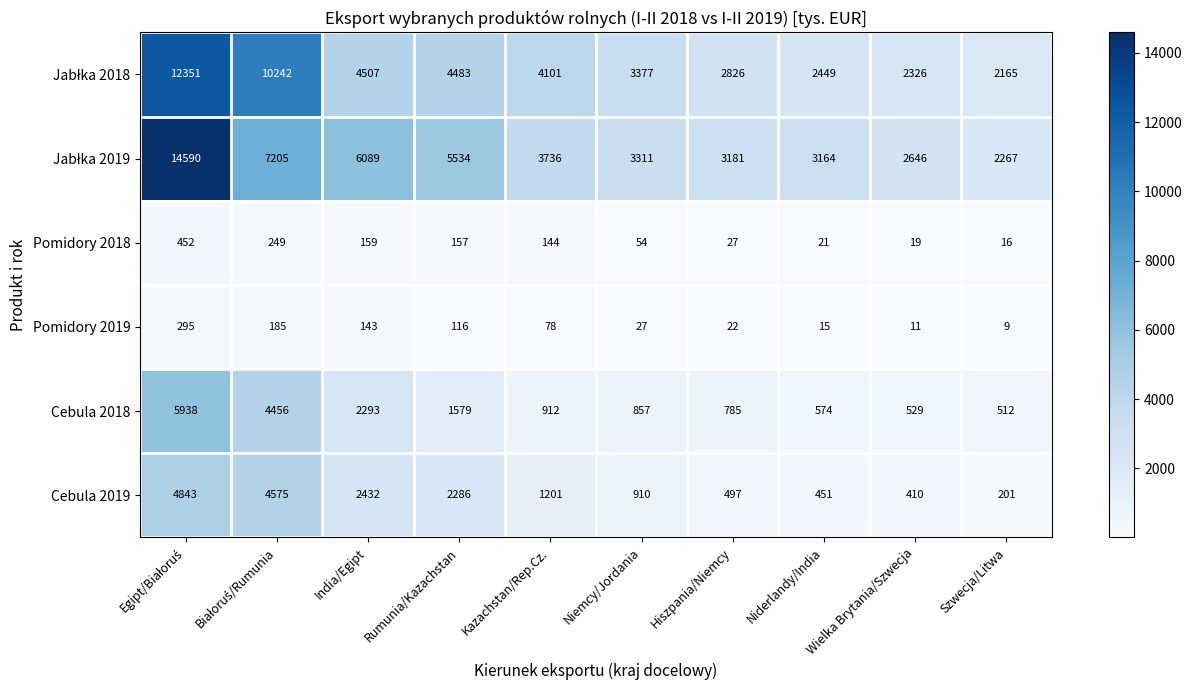

What is the difference between the highest and lowest values at India/Egipt?

5946